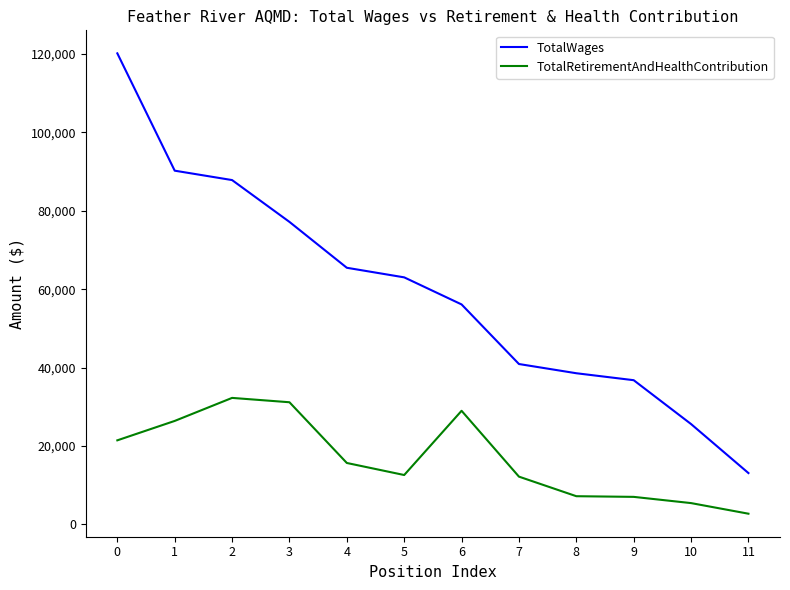

Read the TotalRetirementAndHealthContribution value at 0, to the nearest 50.

21450